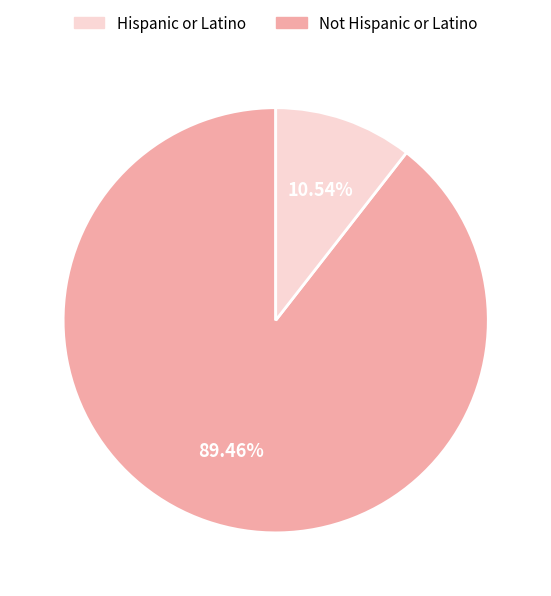

Is there any slice that represents more than half of the pie?

Yes